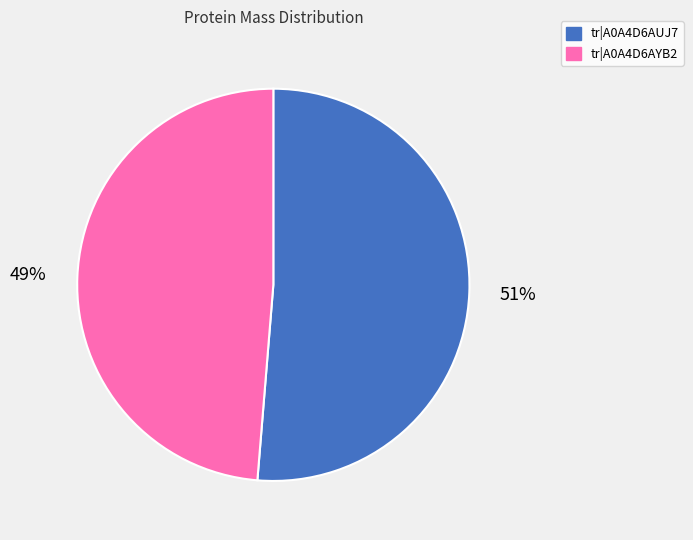

What is the smallest slice in the pie chart?

tr|A0A4D6AYB2